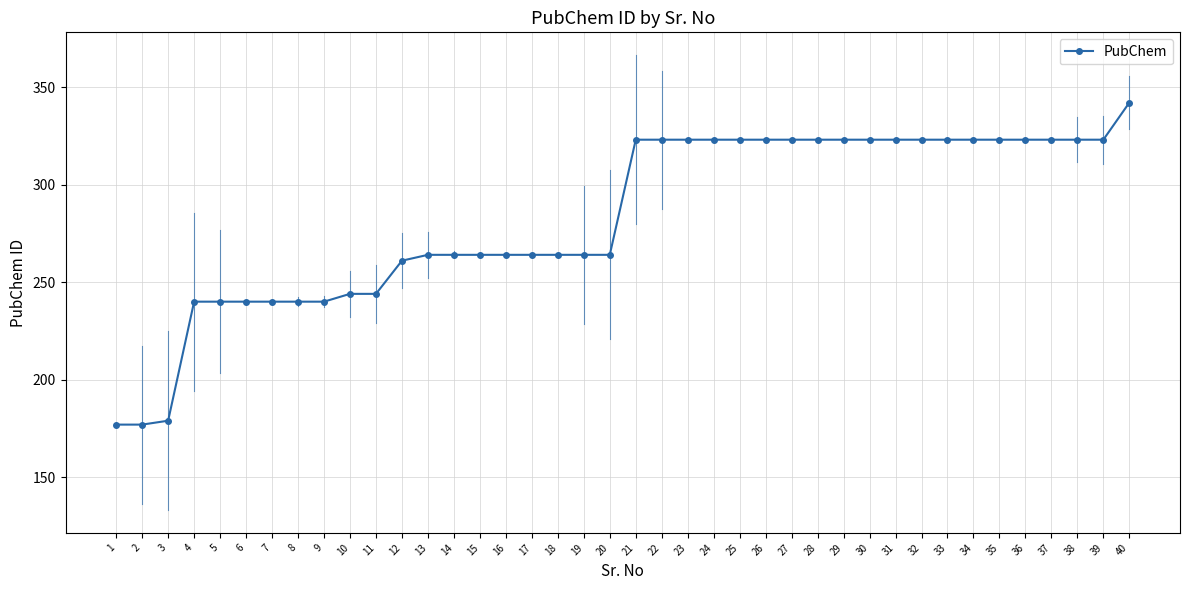

At which label is the value closest to 259?

12